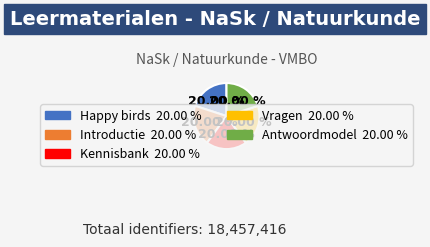

Is it true that Vragen is 11% of the pie?

False